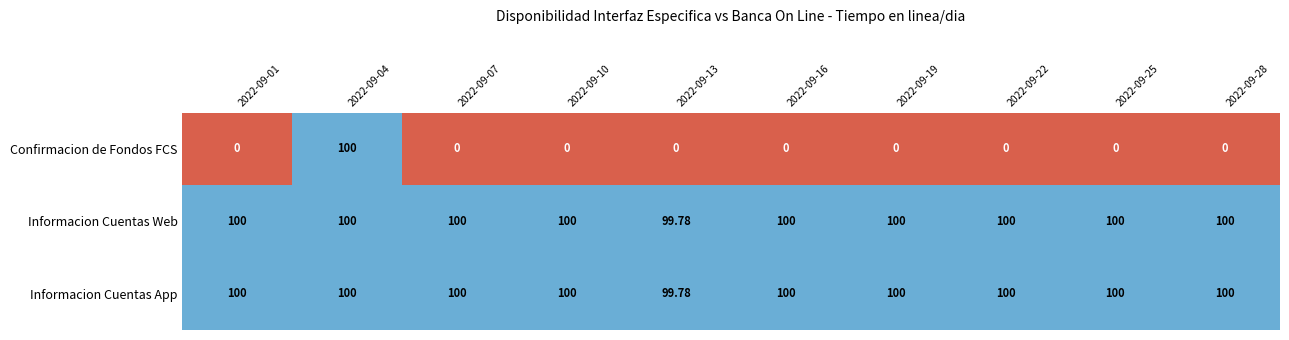

Is the value of Informacion Cuentas Web at 2022-09-16 greater than the value of Confirmacion de Fondos FCS at 2022-09-01?

Yes